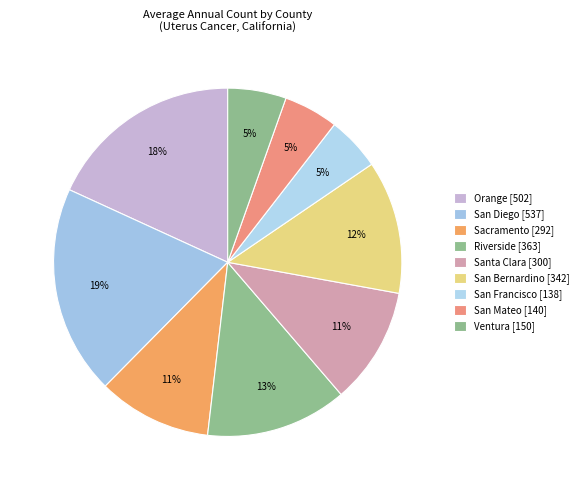

How many slices are in this pie chart?

9